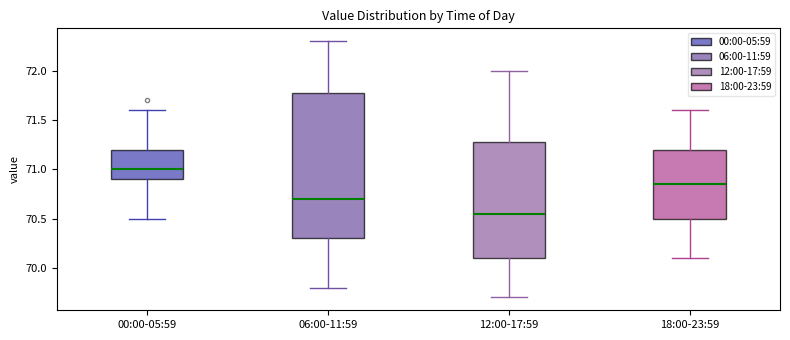

Where is the upper edge of the box for 00:00-05:59 on the y-axis? The values are not printed on the chart, so give them approximately, as read against the axis.

71.20